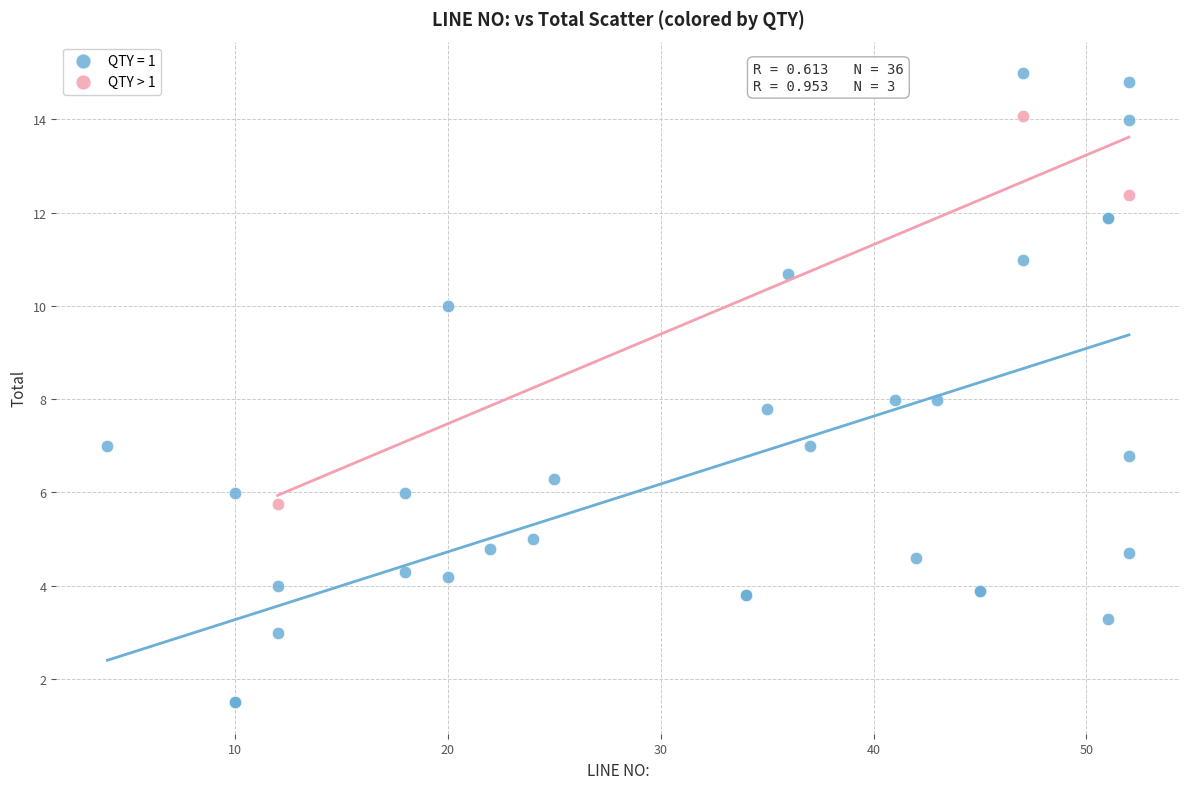

Which series has the widest spread of Y values?

QTY = 1